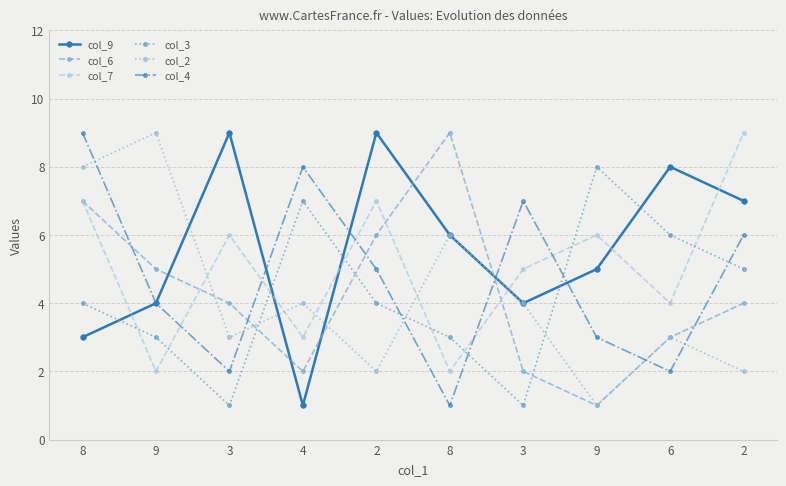

Which series changed the most between 8 and 4?

col_6